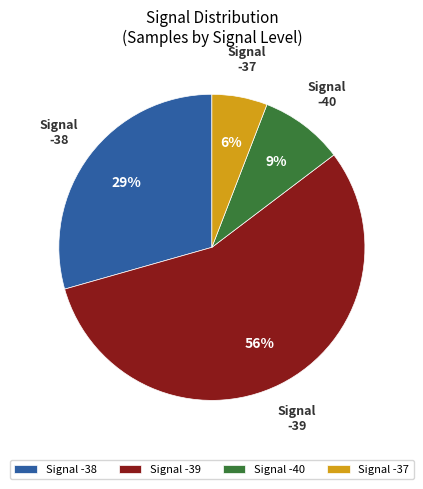

Which slice is the smallest?

Signal -37